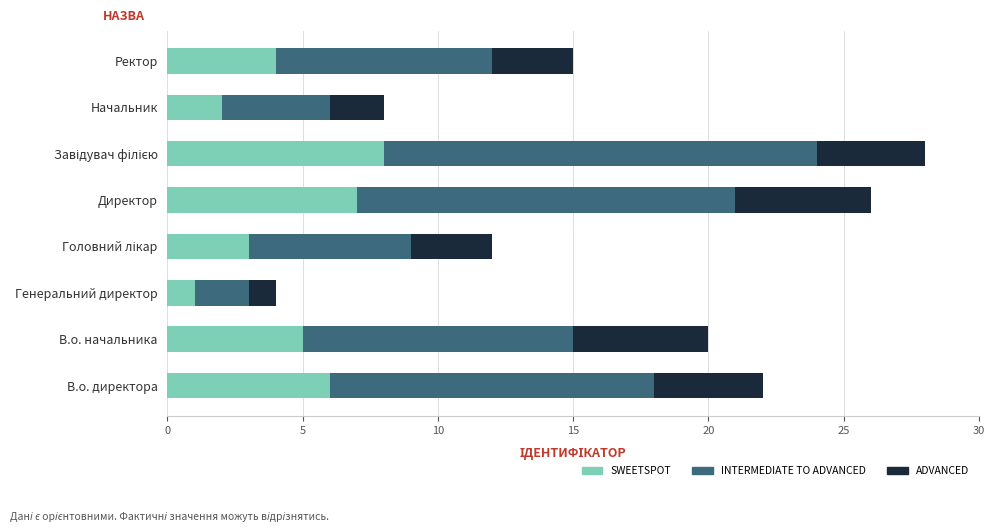

What is the difference between the second highest and minimum values in the SWEETSPOT series?

6